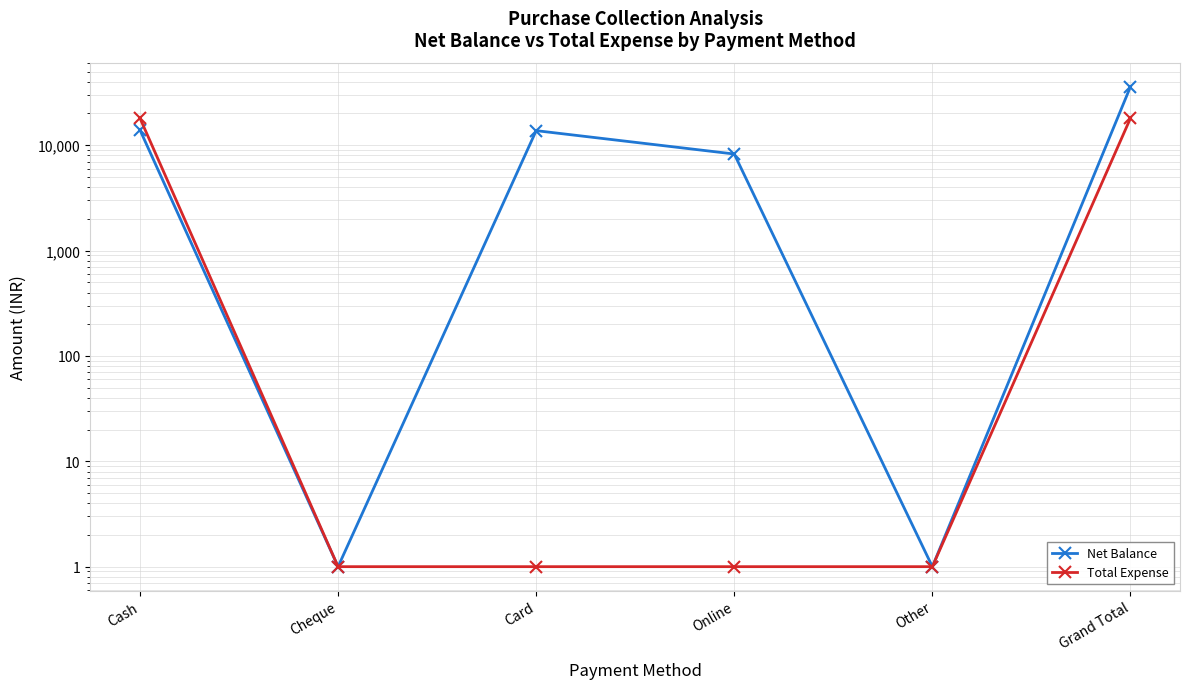

What is the value of the Total Expense point at the 1st from the left?

18050